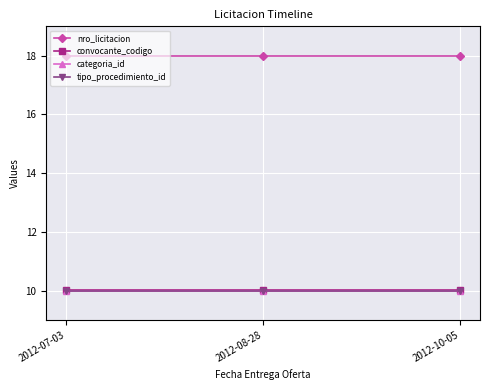

What is the maximum value shown in the chart?

18.0